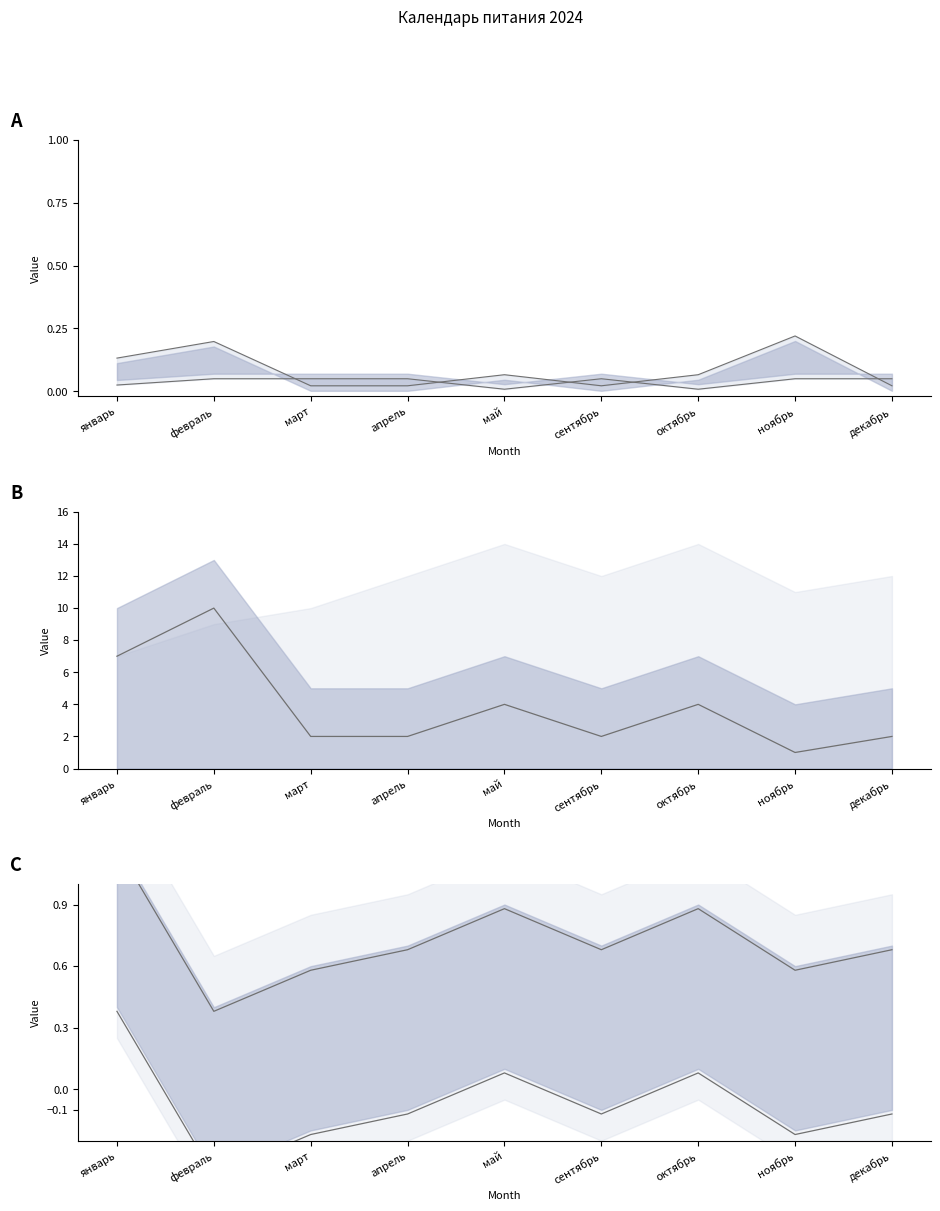

Which series has the widest spread of values?

lower_B